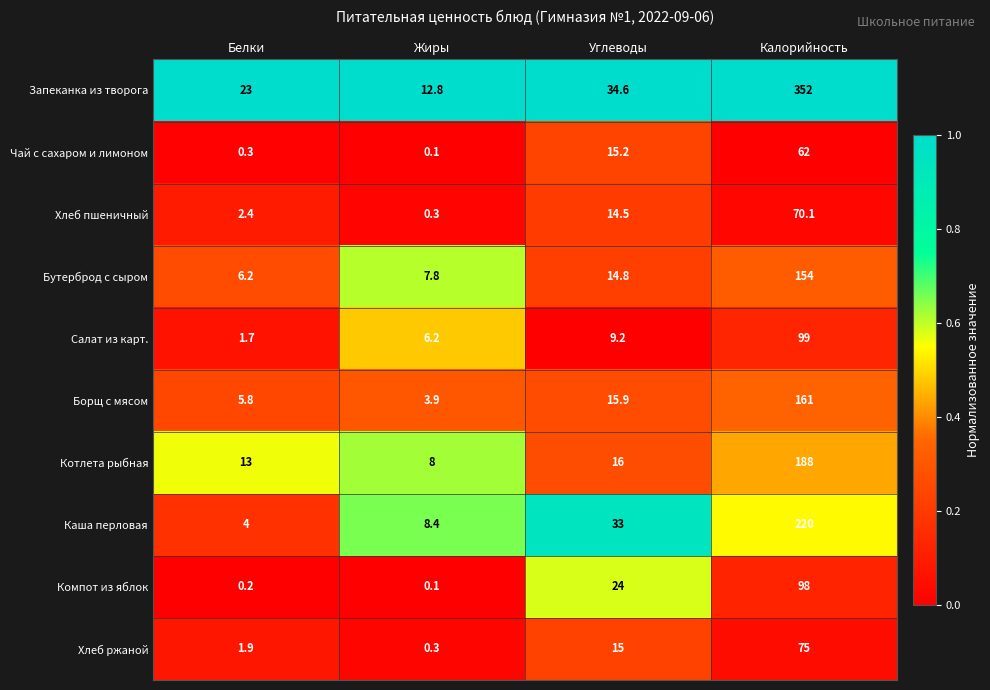

What is the lowest value of the Бутерброд с сыром series?

6.2